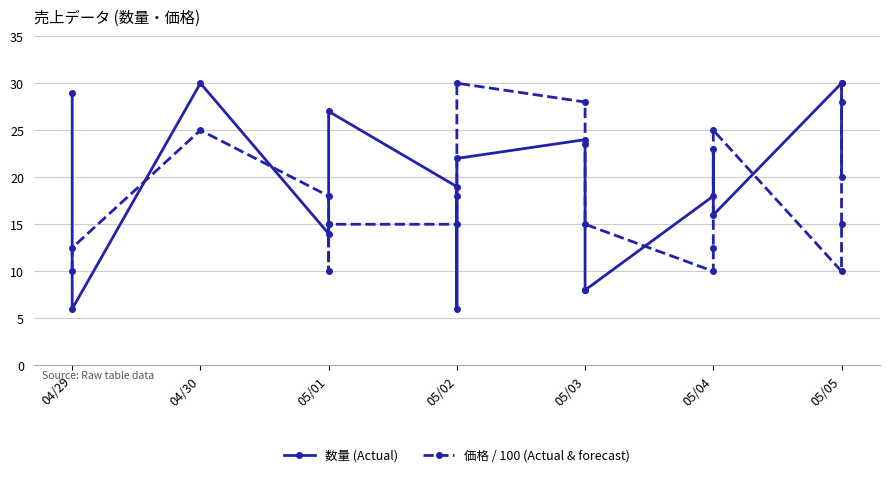

How many values in the 価格 / 100 (Actual & forecast) series are below 15?

6